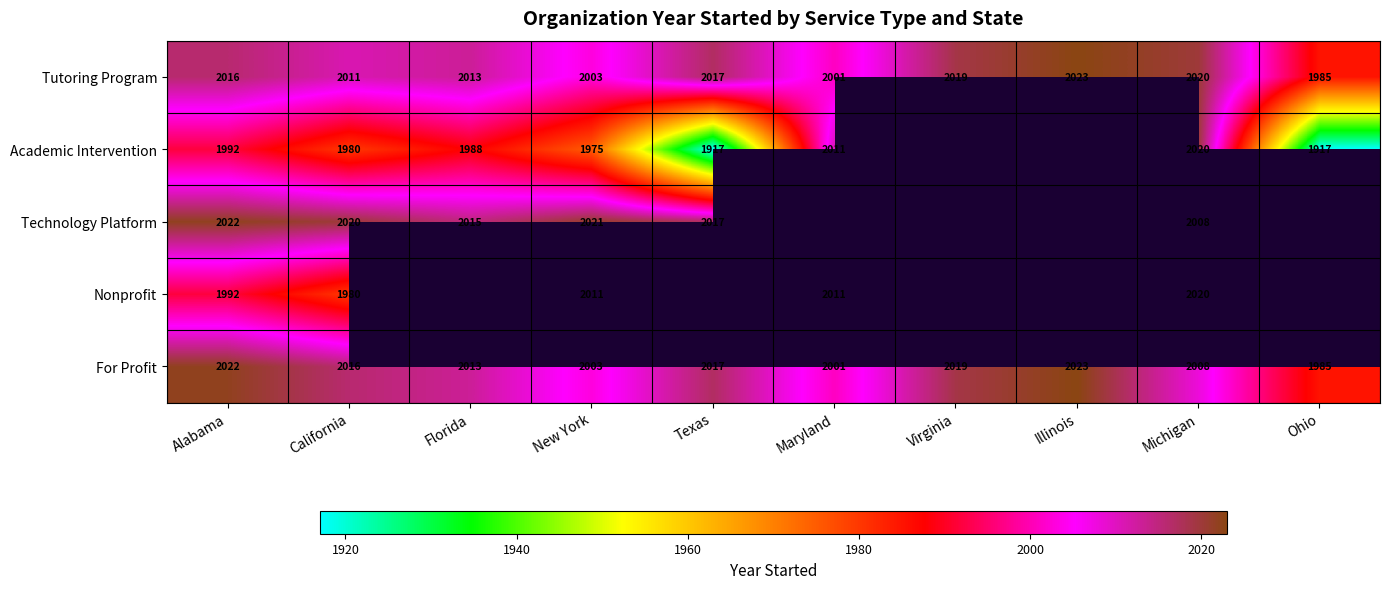

At which label is For Profit closest to 2004?

New York